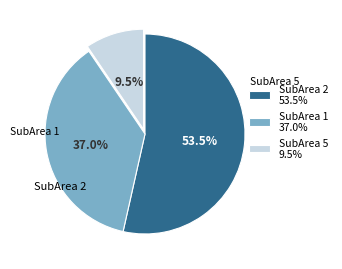

What is the smallest slice in the pie chart?

SubArea 5 9.5%